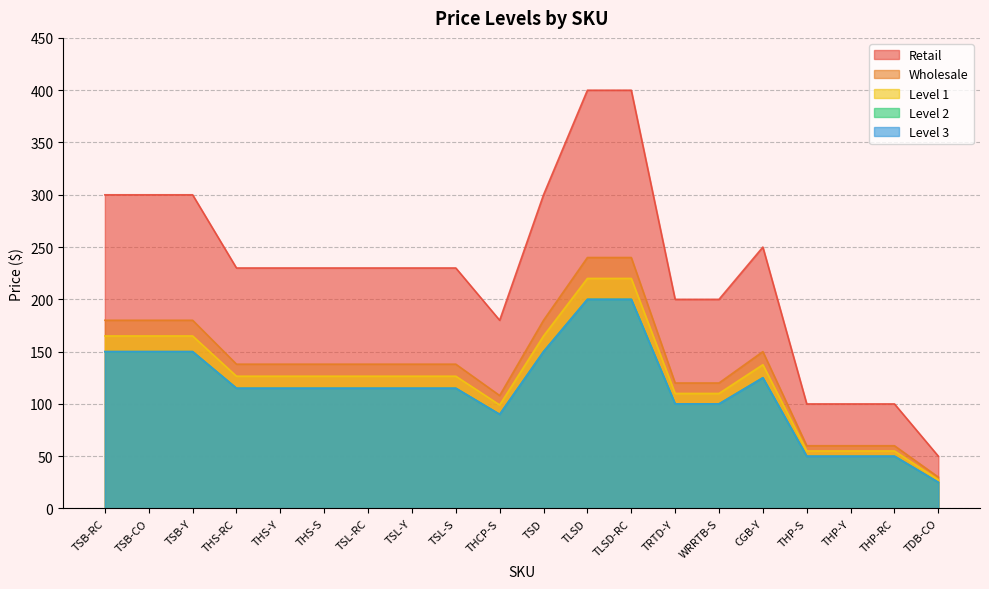

What is the label of the 4th point from the left?

THS-RC